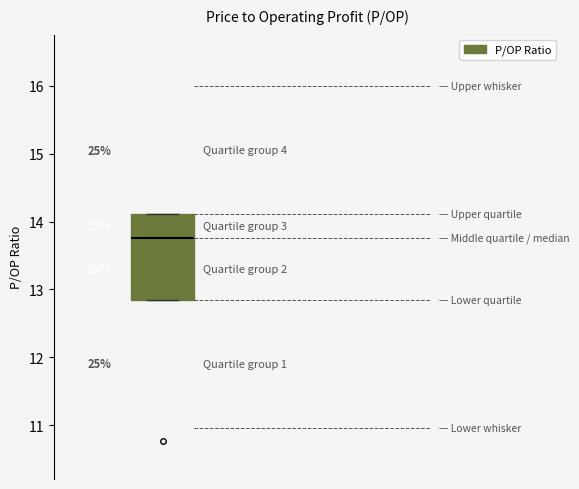

Transcribe this box plot: give where the median line is, the range the box spans, and where the two whiskers end, as read against the y-axis. The values are not printed on the chart, so give them approximately, as read against the axis.

median 13.8, box 12.9 to 14.1, whiskers 12.9 to 14.1